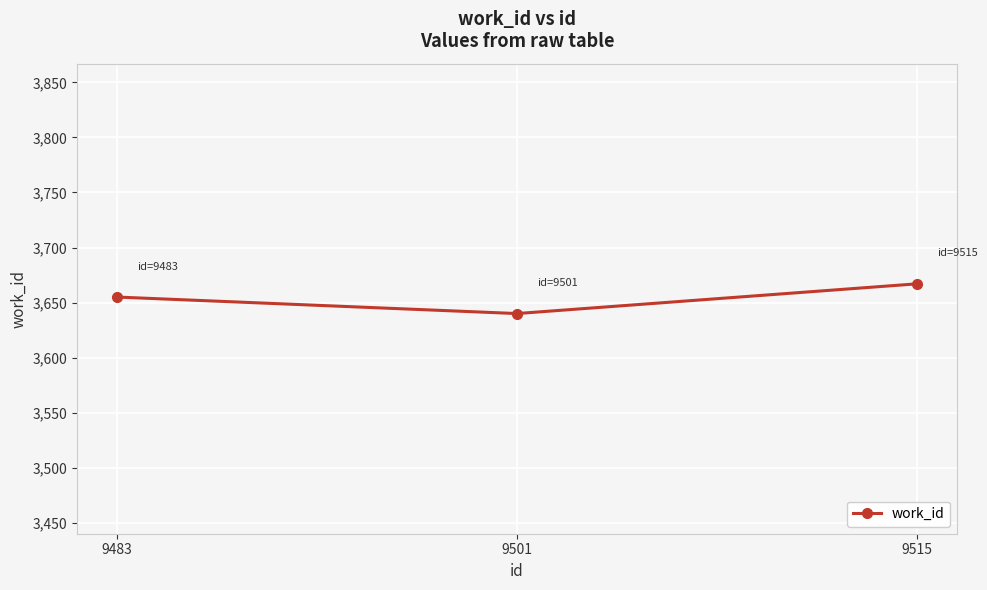

What is the difference between the values at 9483 and 9515?

12